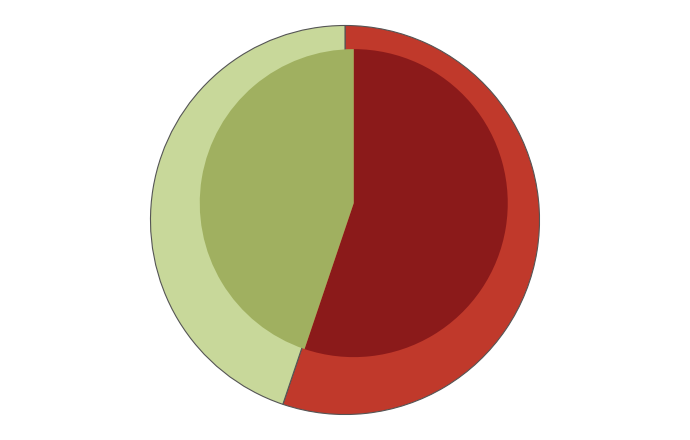

Is it true that Казначейські цінні папери is 41% of the pie?

True